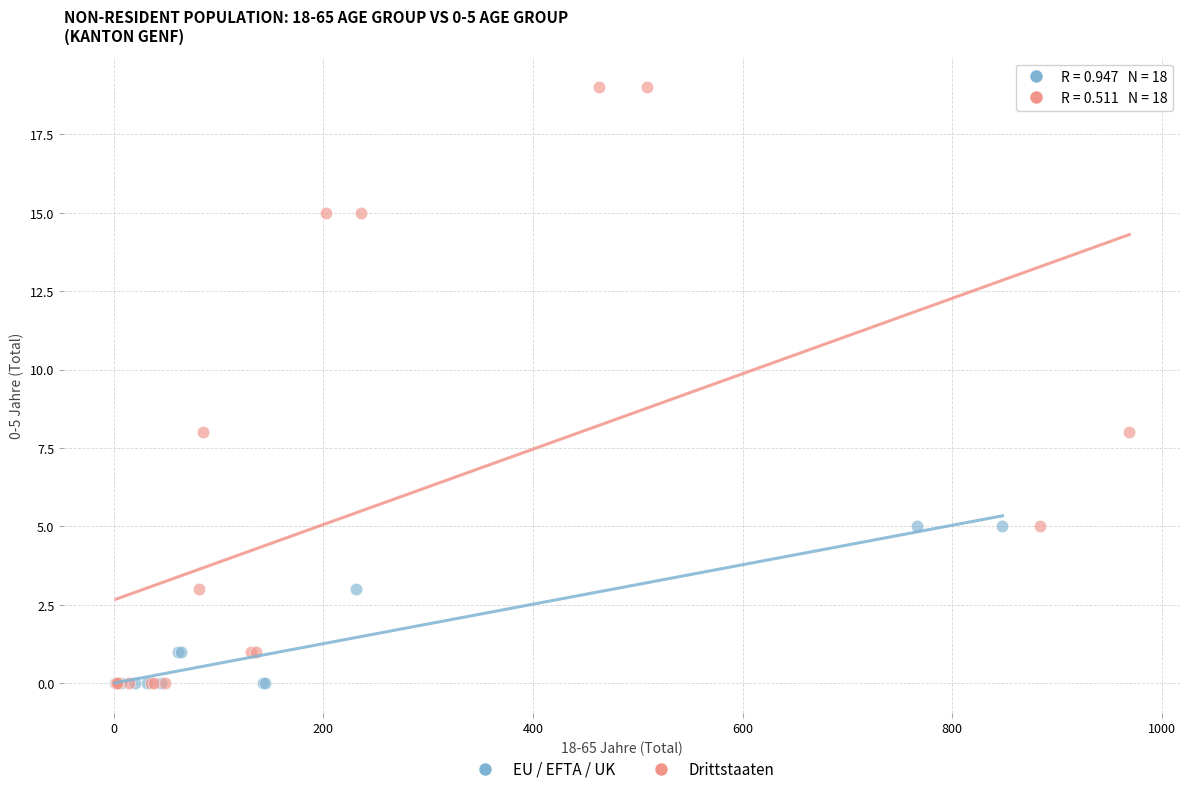

Which series reaches the maximum Y coordinate?

Drittstaaten